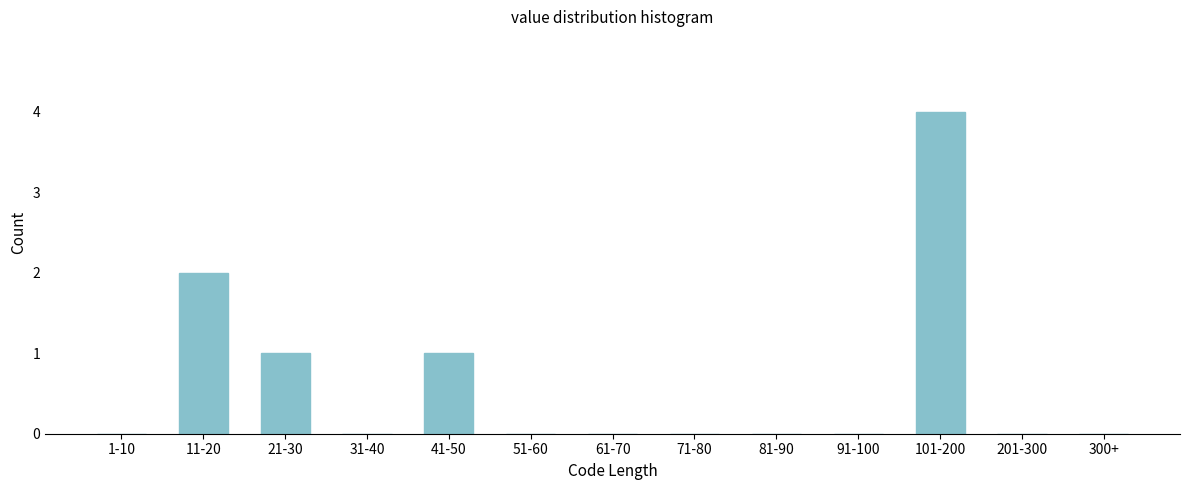

Reading right to left, list all the values displayed in this chart.

300+=0	201-300=0	101-200=4	91-100=0	81-90=0	71-80=0	61-70=0	51-60=0	41-50=1	31-40=0	21-30=1	11-20=2	1-10=0